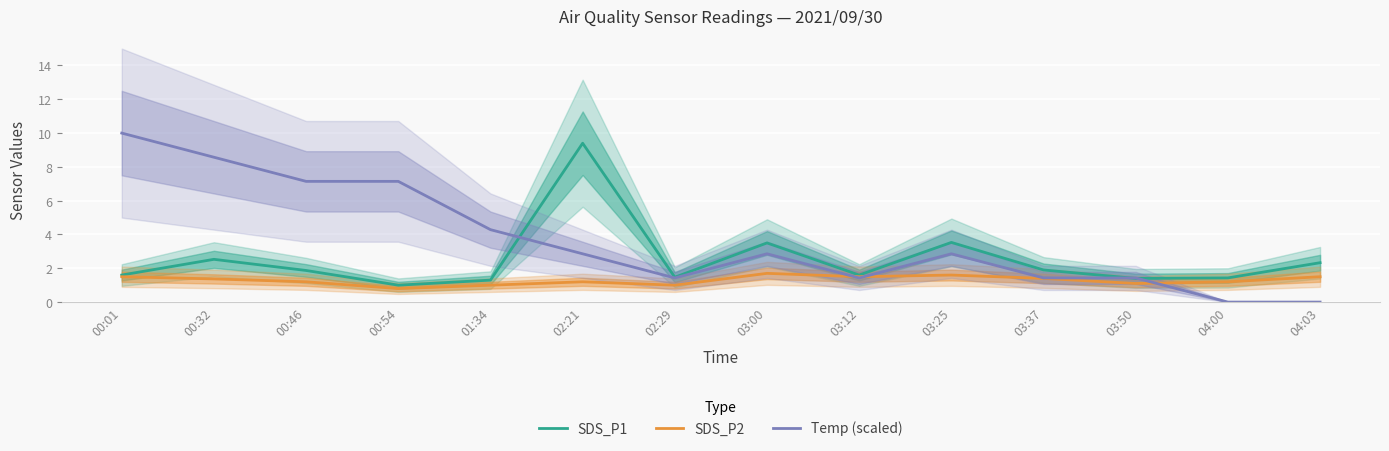

How many values in the Temp (scaled) series exceed 2?

8